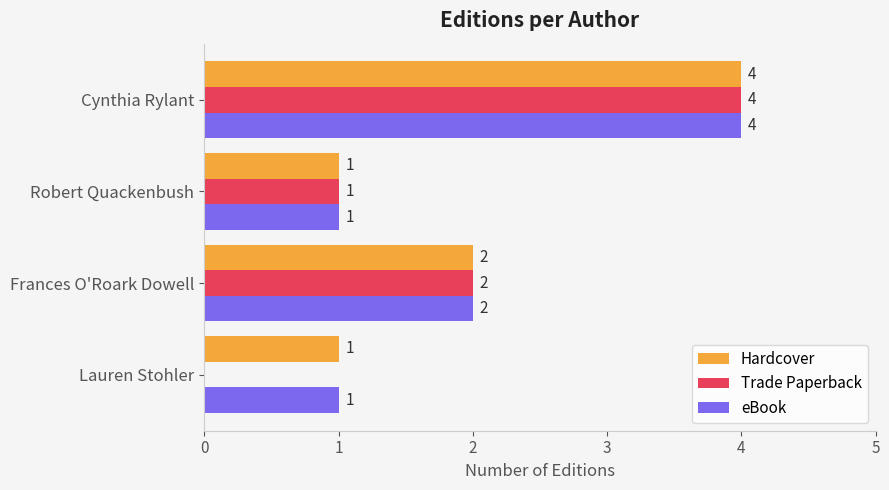

How many positive values does the Trade Paperback series have?

3